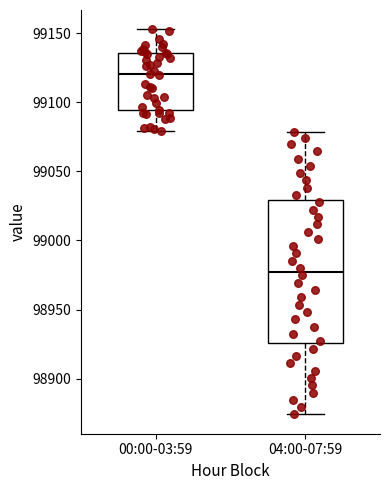

Reading left to right, transcribe this box plot: for each box, give where its median line is, the range the box spans, and where its two whiskers end, as read against the y-axis. The values are not printed on the chart, so give them approximately, as read against the axis.

00:00-03:59: median 99120, box 99095 to 99135, whiskers 99080 to 99155
04:00-07:59: median 98975, box 98925 to 99030, whiskers 98875 to 99080